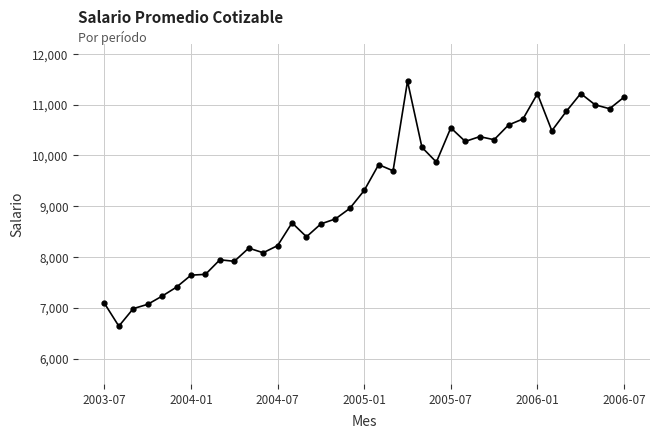

What is the difference between the second highest and minimum values?

4580.2